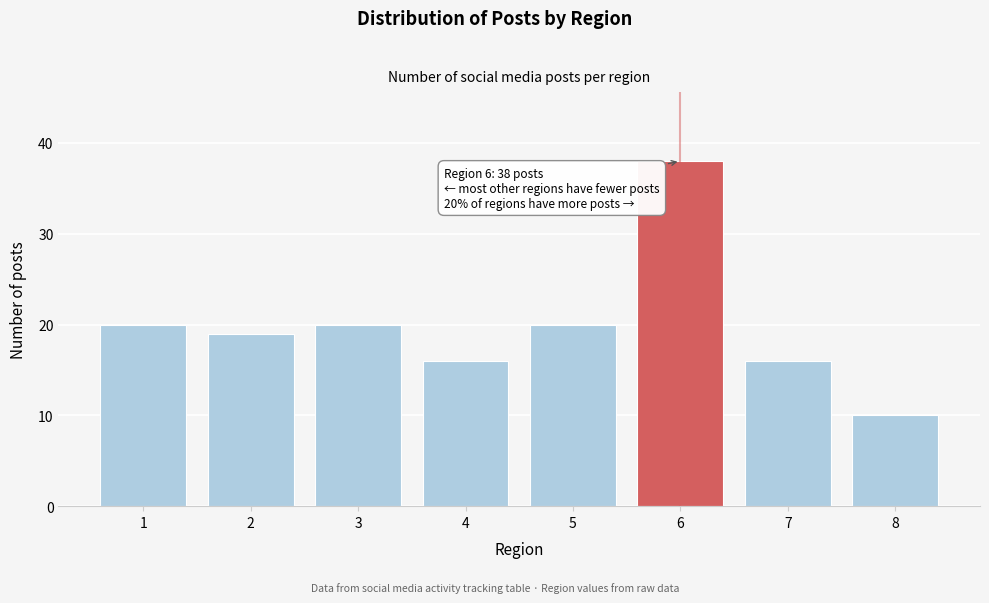

Reading right to left, list all the values displayed in this chart.

8=10	7=16	6=38	5=20	4=16	3=20	2=19	1=20